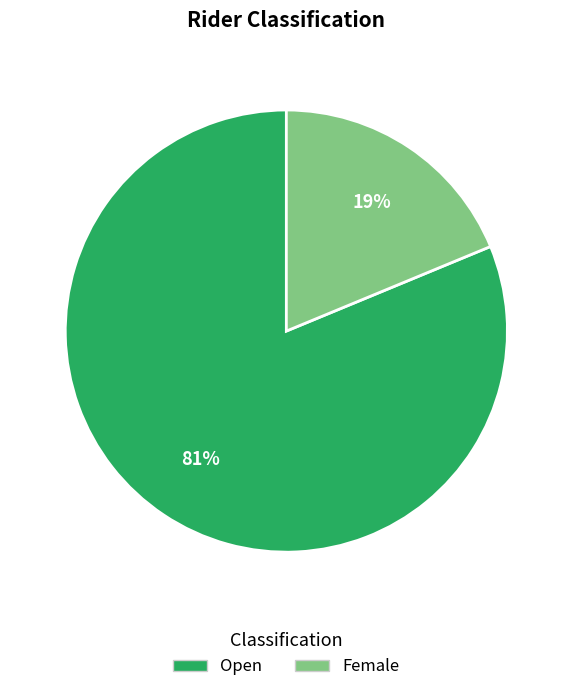

To the nearest percent, what is the difference between the Open and Female slice percentages?

62%